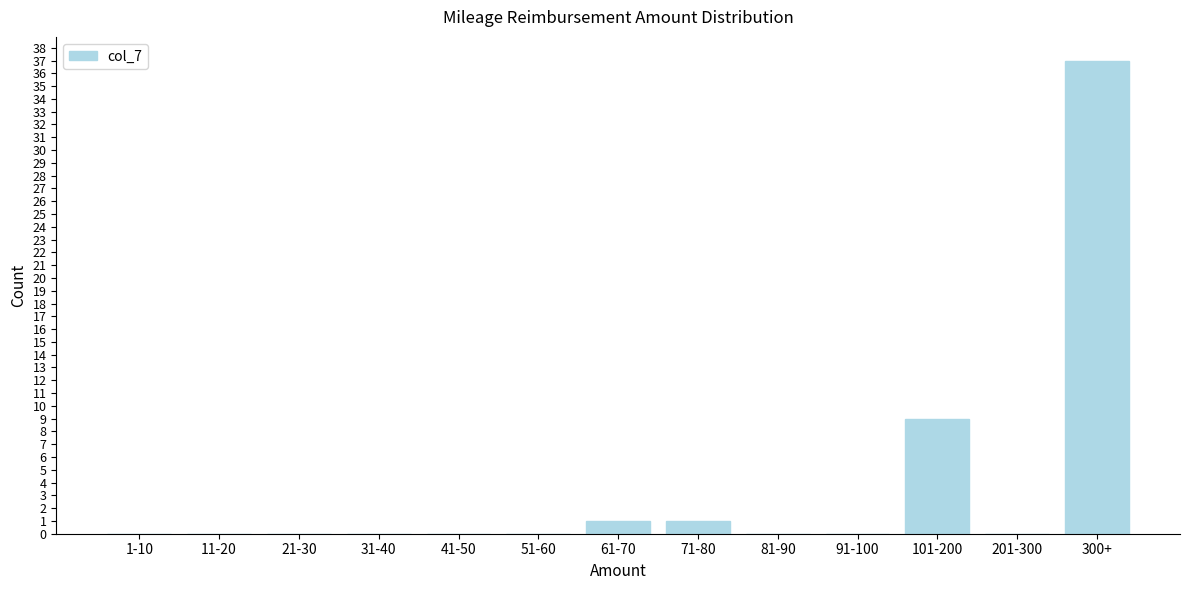

Reading left to right, what are all the values shown in this chart?

1-10=0	11-20=0	21-30=0	31-40=0	41-50=0	51-60=0	61-70=1	71-80=1	81-90=0	91-100=0	101-200=9	201-300=0	300+=37